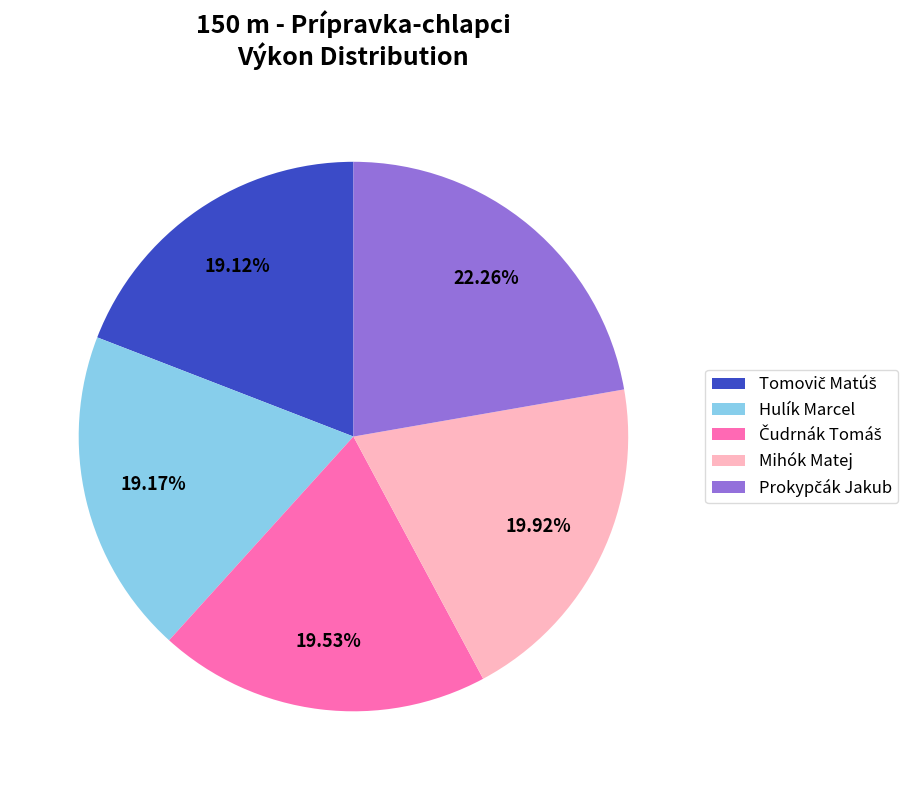

To the nearest percent, what is the average slice percentage?

20%